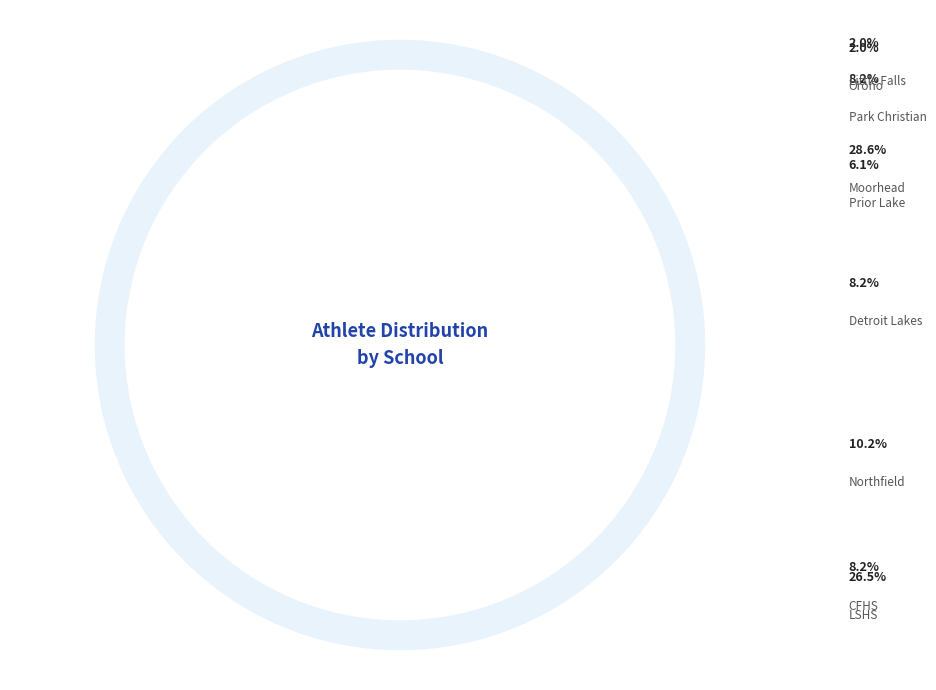

The Little Falls slice represents 16% of the pie. True or false?

False